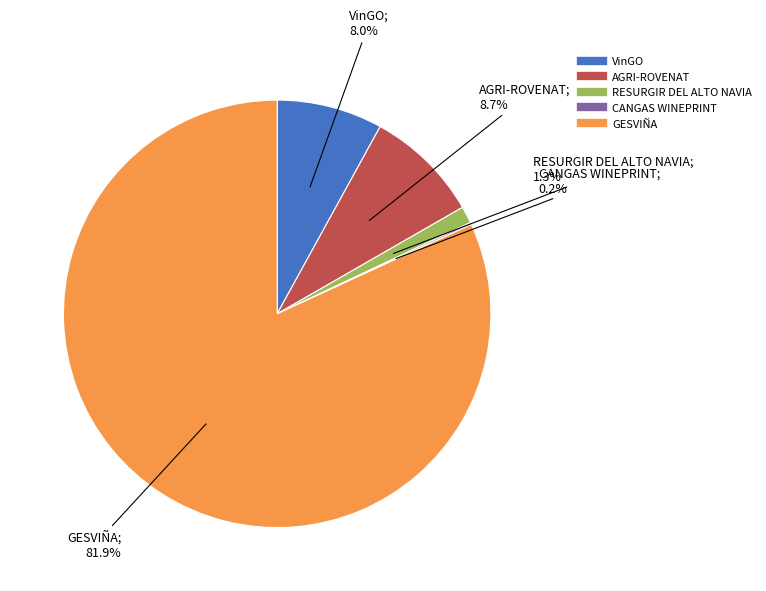

What is the largest slice in the pie chart?

GESVIÑA